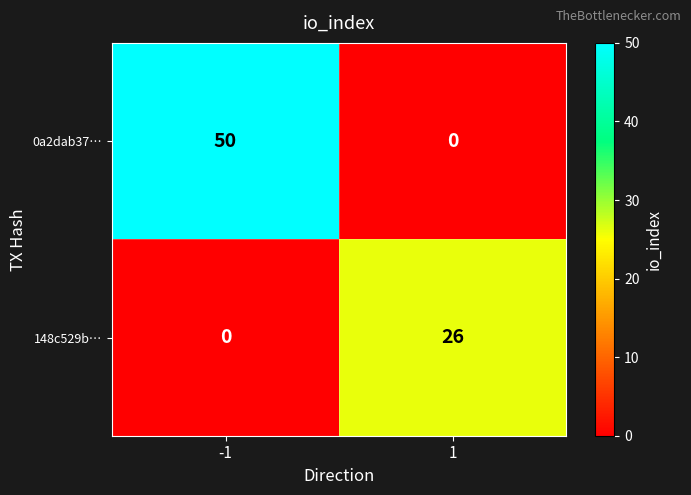

What is the total value across all series at -1?

50